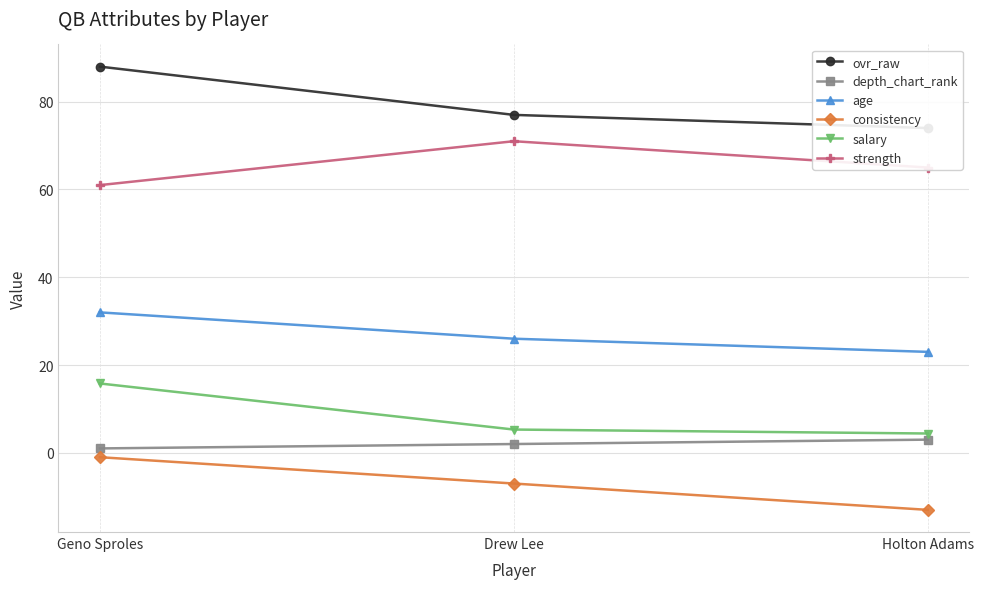

What are all the series names shown in the legend?

ovr_raw, depth_chart_rank, age, consistency, salary, strength